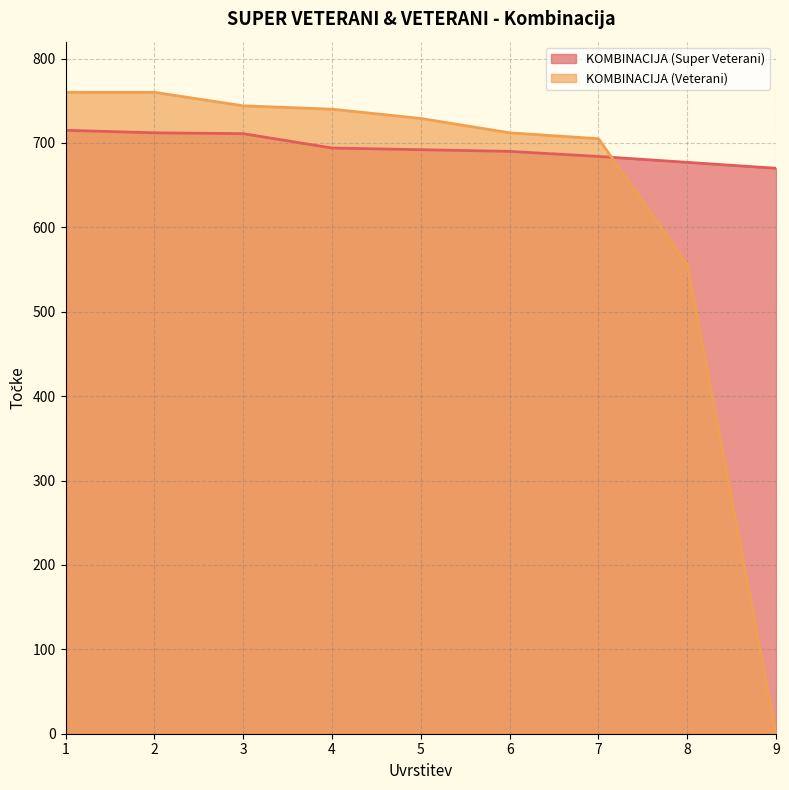

Is it true that KOMBINACIJA (Super Veterani) equals 391 at 5?

False